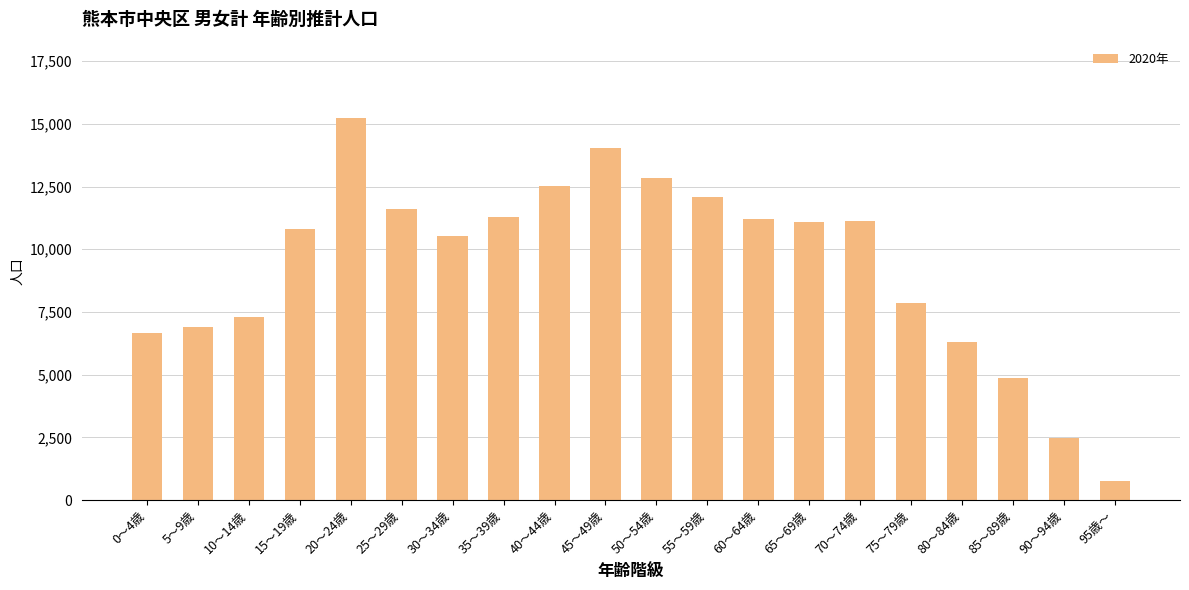

What is the change in value from 25～29歳 to 95歳～?

-10832